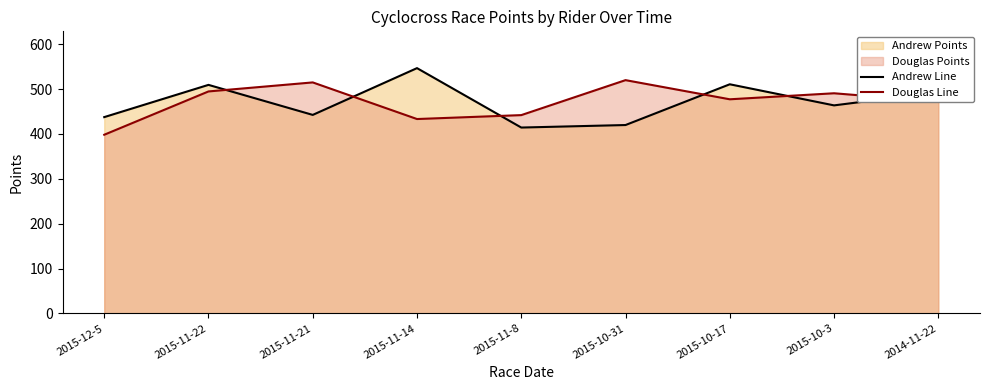

True or false: Douglas Line has a value of 490.7 at 2015-10-3.

True